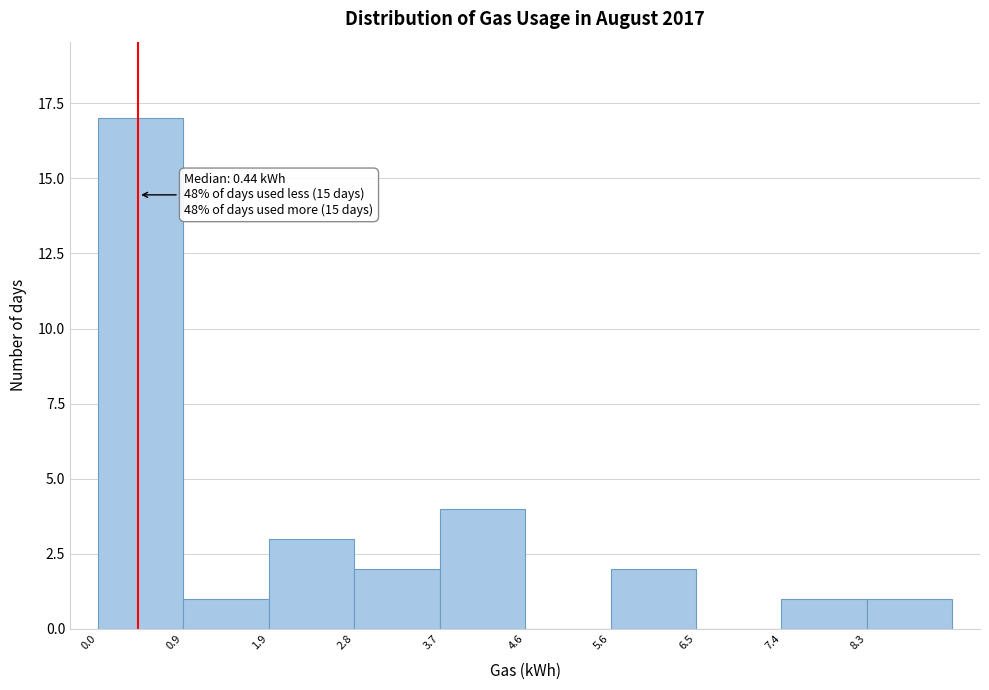

Over which range of the x-axis is the bar tallest?

0.0 to 0.9